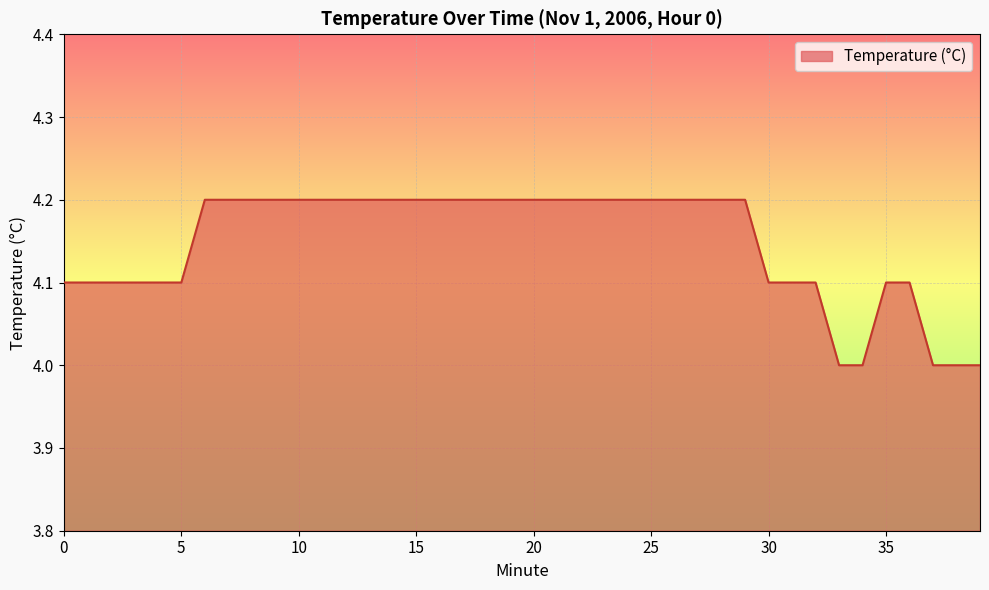

What is the smallest value displayed?

4.0